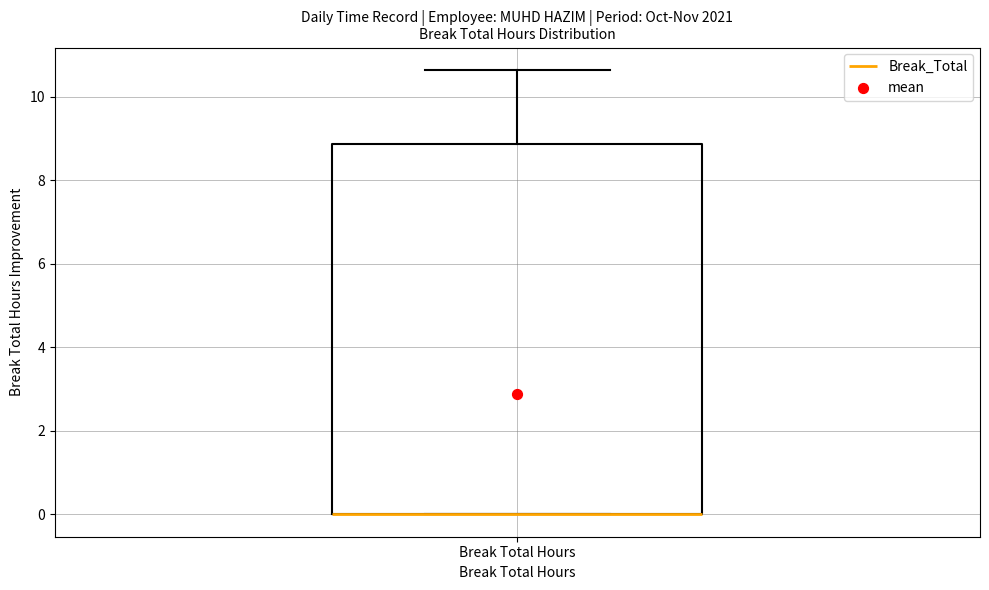

Where does the upper whisker of the box for Break Total Hours end on the y-axis? The values are not printed on the chart, so give them approximately, as read against the axis.

10.6